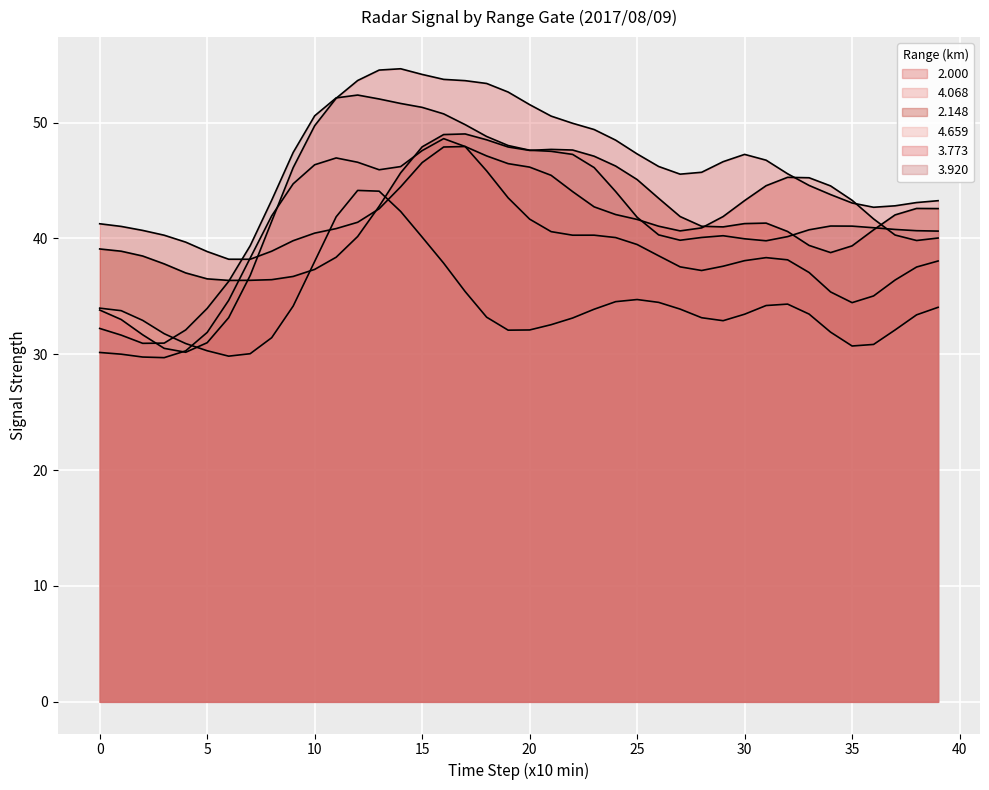

List the series in order of their peak value, highest first.

3.773, 3.920, 4.068, 2.148, 2.000, 4.659